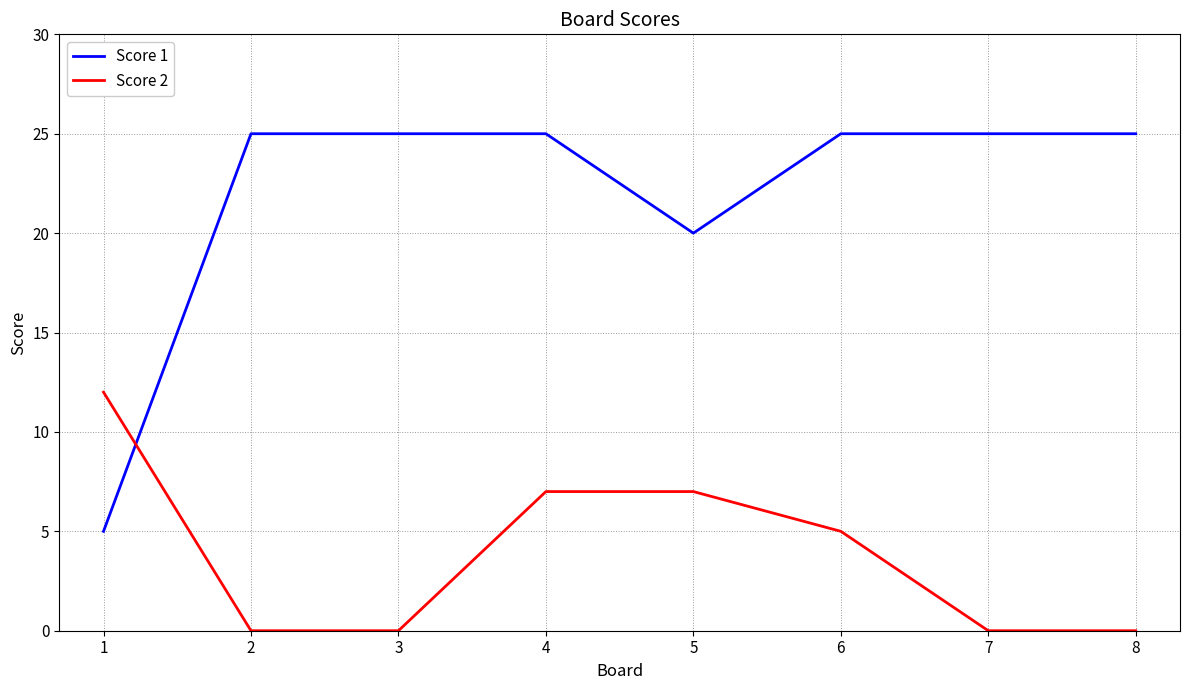

Where do Score 2 and Score 1 first cross each other?

1 and 2